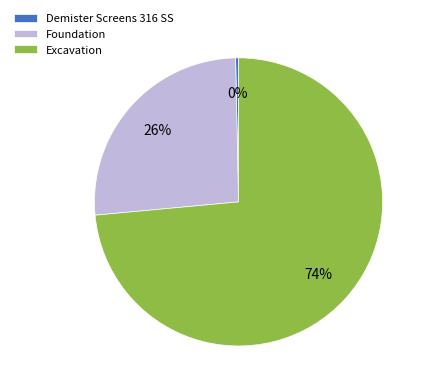

Is there any slice that represents more than half of the pie?

Yes